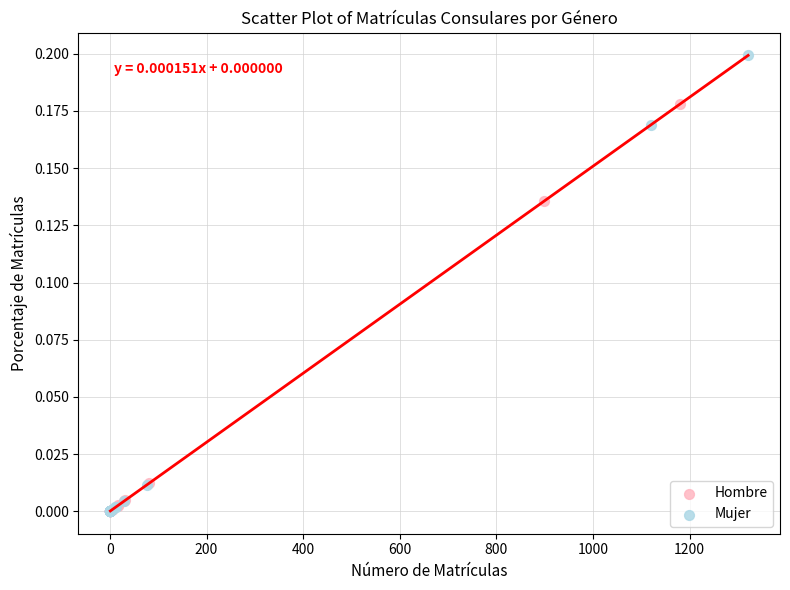

What are all the series names shown in the legend?

Hombre, Mujer